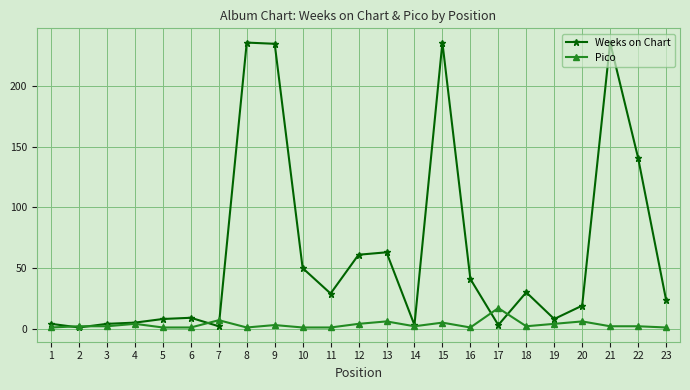

What is the maximum value shown in the chart?

236